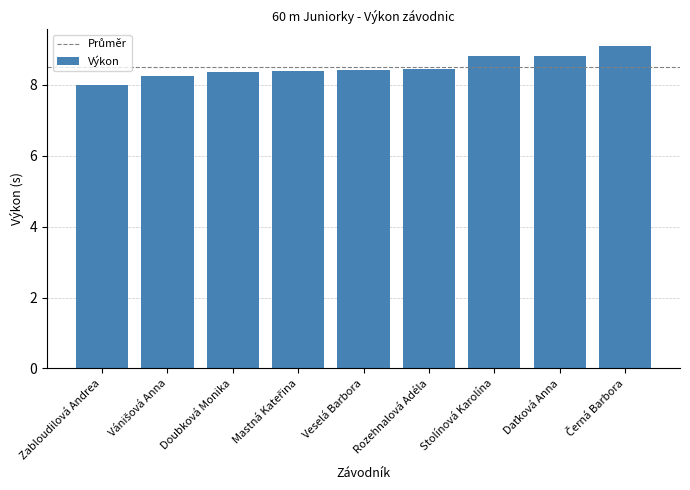

What is the minimum value shown in the chart?

8.0